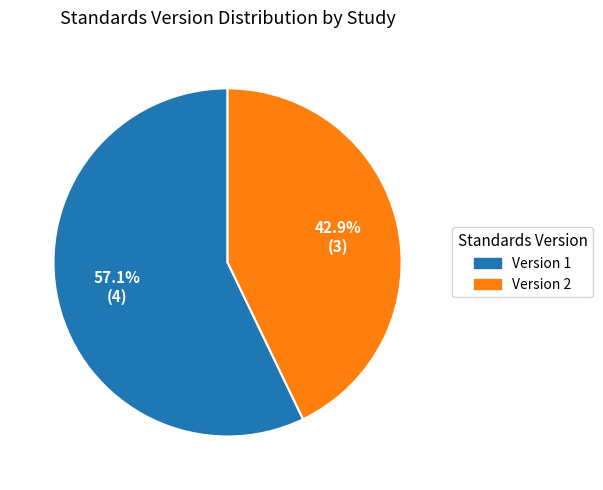

Is there any slice that represents more than half of the pie?

Yes